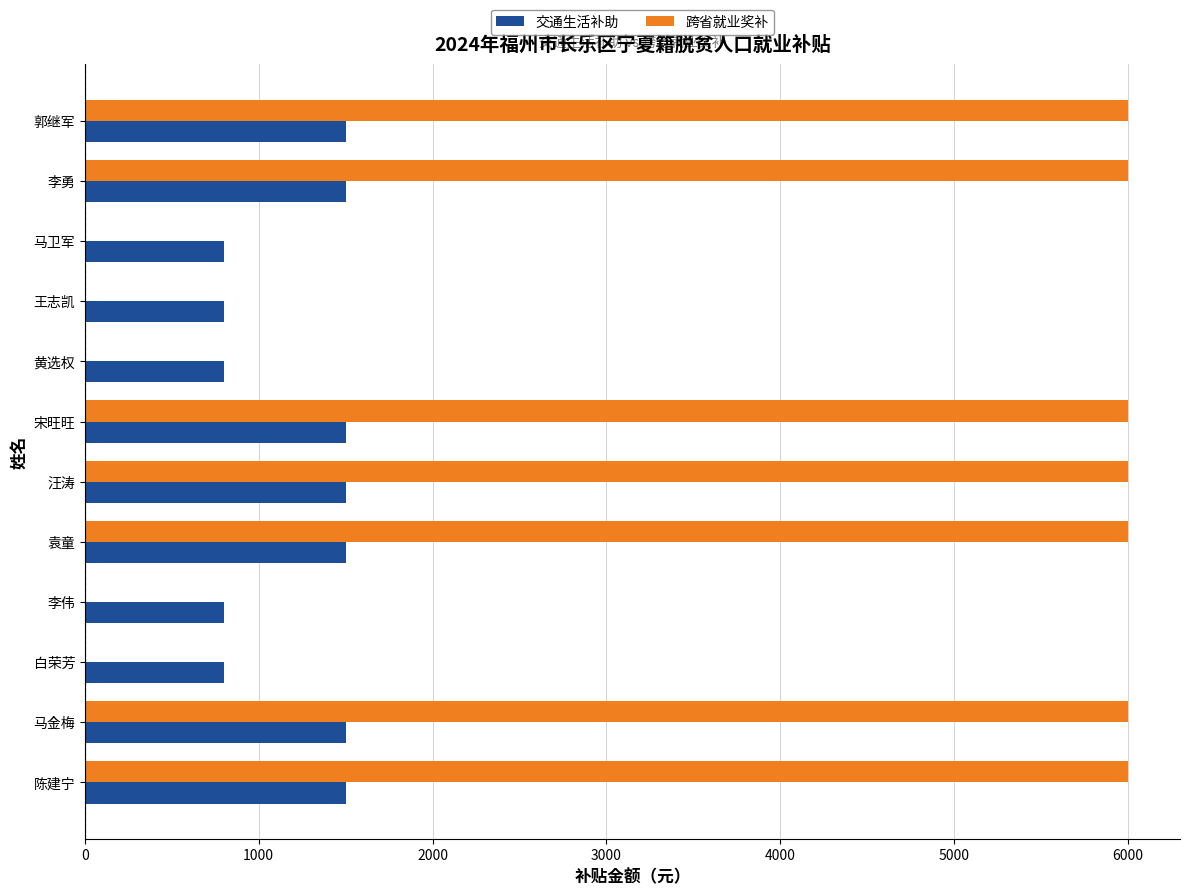

What is the sum of the 交通生活补助 values at 汪涛 and 李伟?

2300